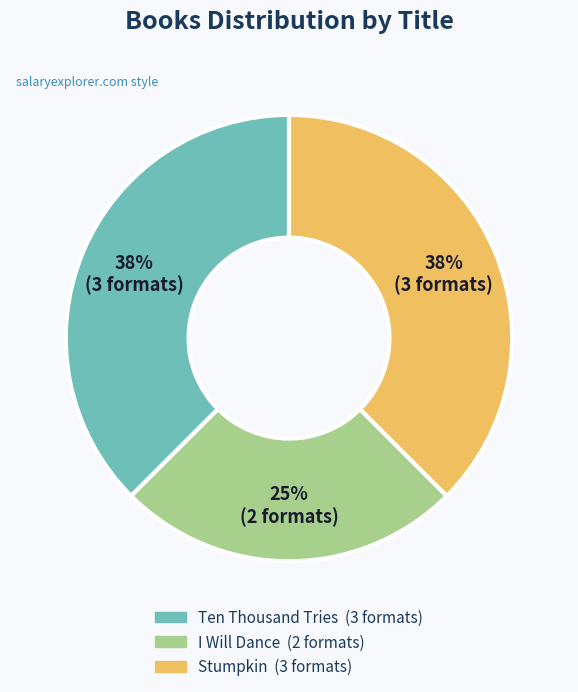

To the nearest percent, what is the average slice percentage?

33%